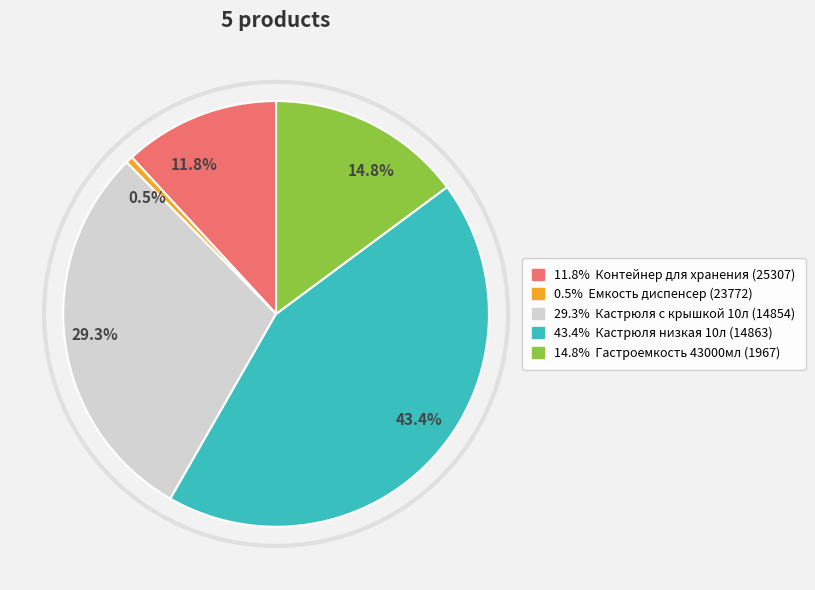

What is the smallest slice in the pie chart?

23772